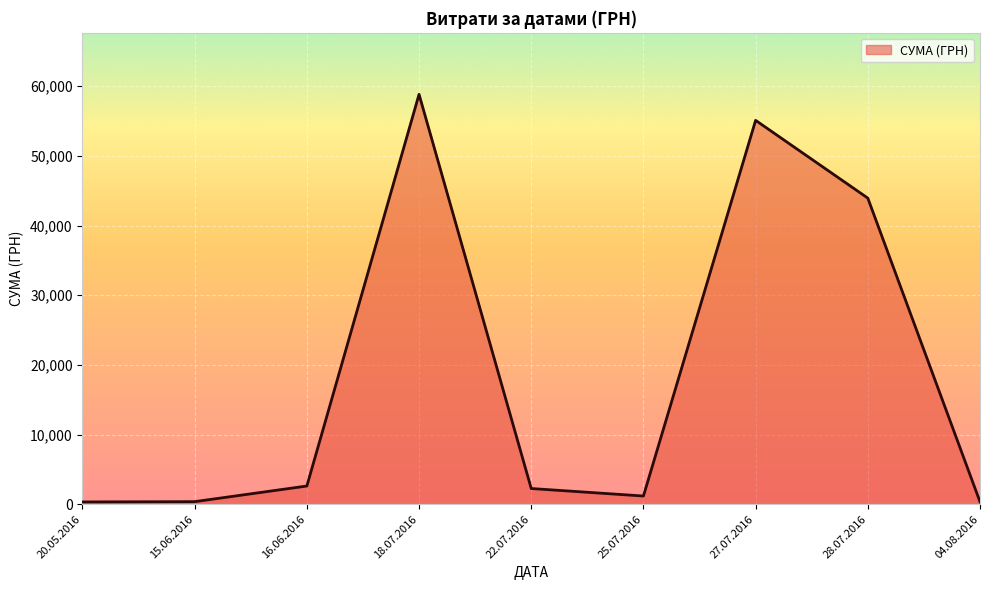

The value at 27.07.2016 is 50.7. True or false?

False